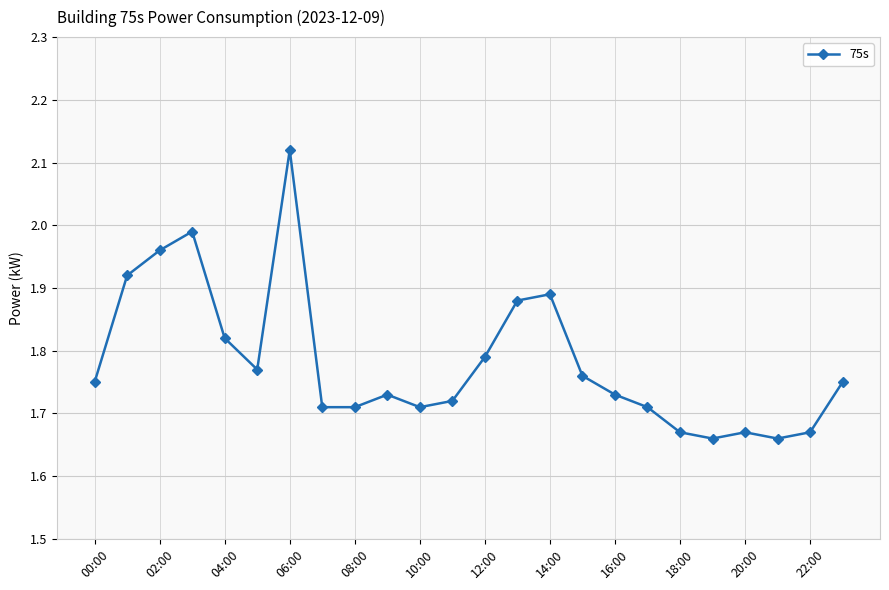

What is the sum of all values?

42.8